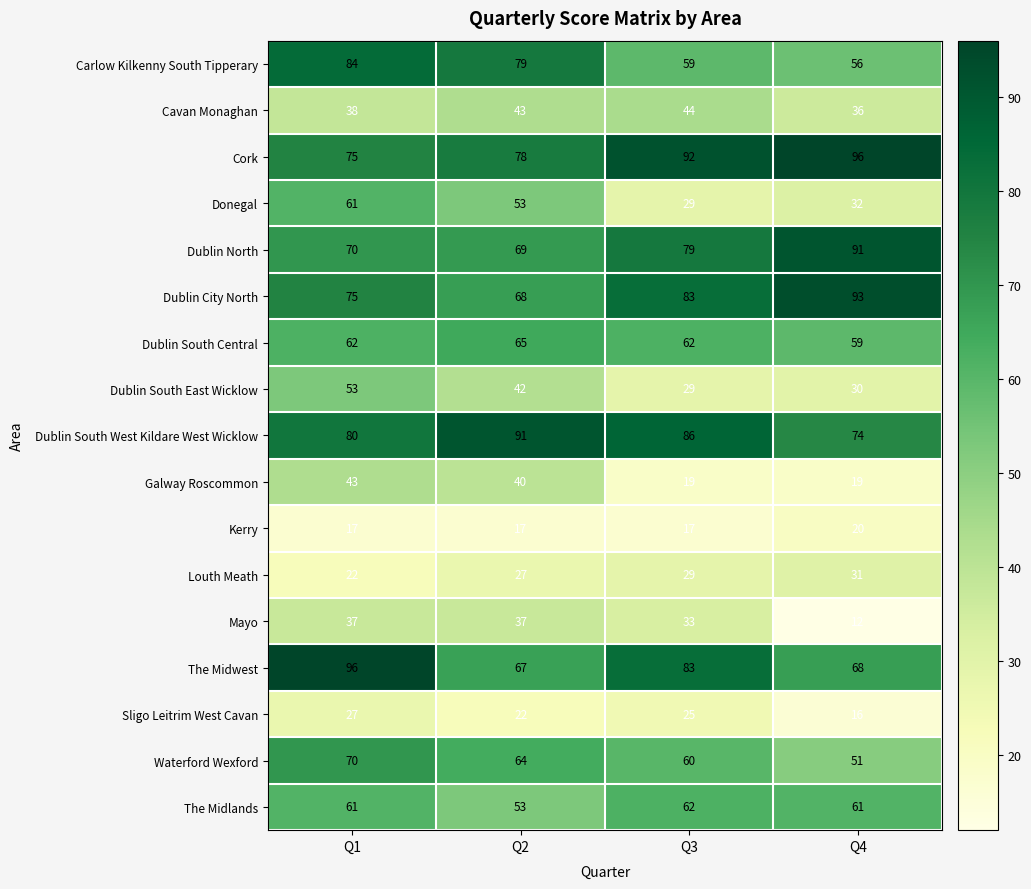

Rank the series at Q4 from lowest to highest value.

Mayo, Sligo Leitrim West Cavan, Galway Roscommon, Kerry, Dublin South East Wicklow, Louth Meath, Donegal, Cavan Monaghan, Waterford Wexford, Carlow Kilkenny South Tipperary, Dublin South Central, The Midlands, The Midwest, Dublin South West Kildare West Wicklow, Dublin North, Dublin City North, Cork